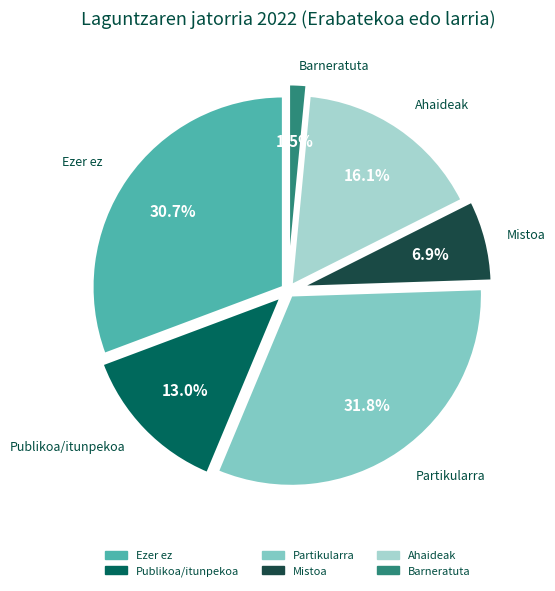

Rank the categories by value from highest to lowest.

Partikularra, Ezer ez, Ahaideak, Publikoa/itunpekoa, Mistoa, Barneratuta